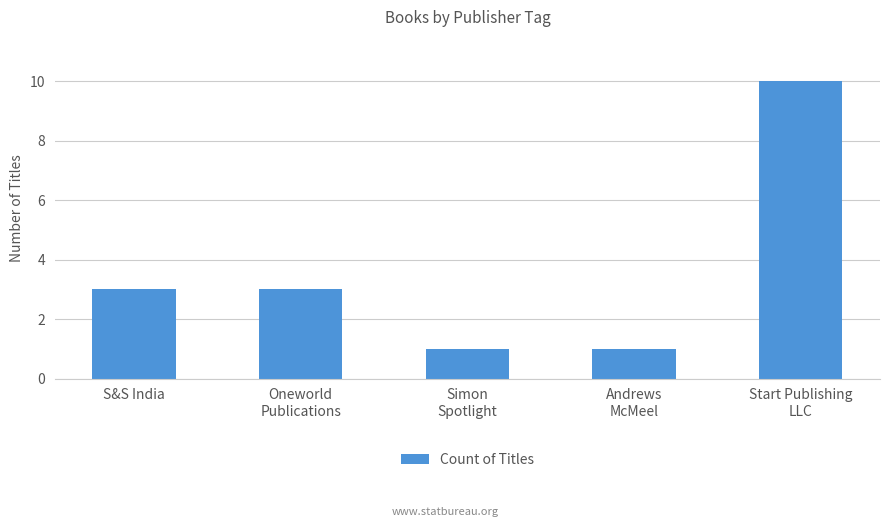

What position from the right is Andrews
McMeel?

2